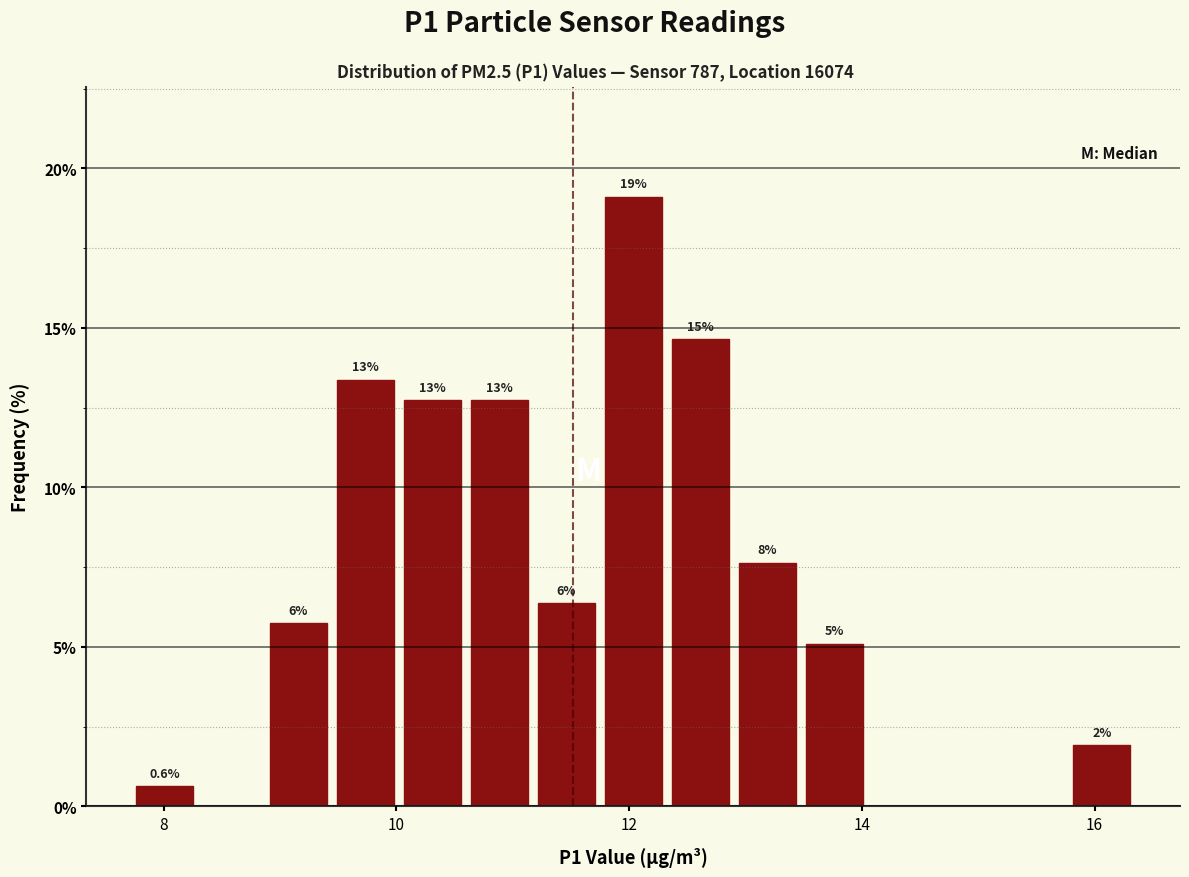

Read against the x-axis, roughly where is the centre of the tallest bar?

12.0